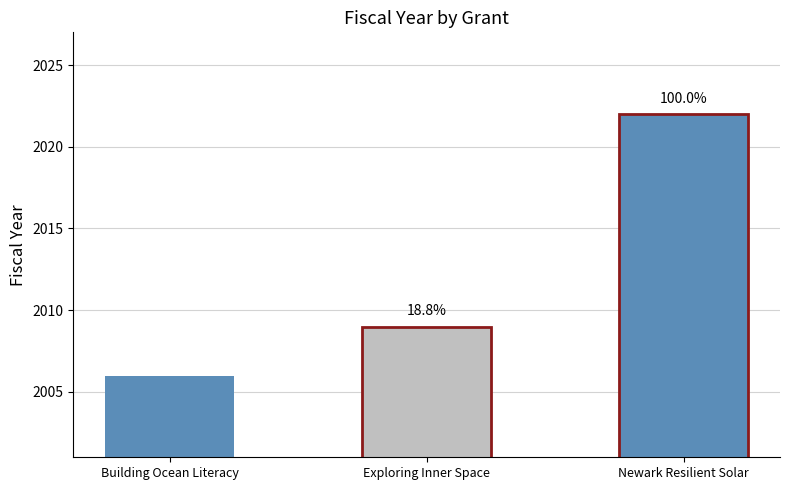

What is the smallest value displayed?

2006